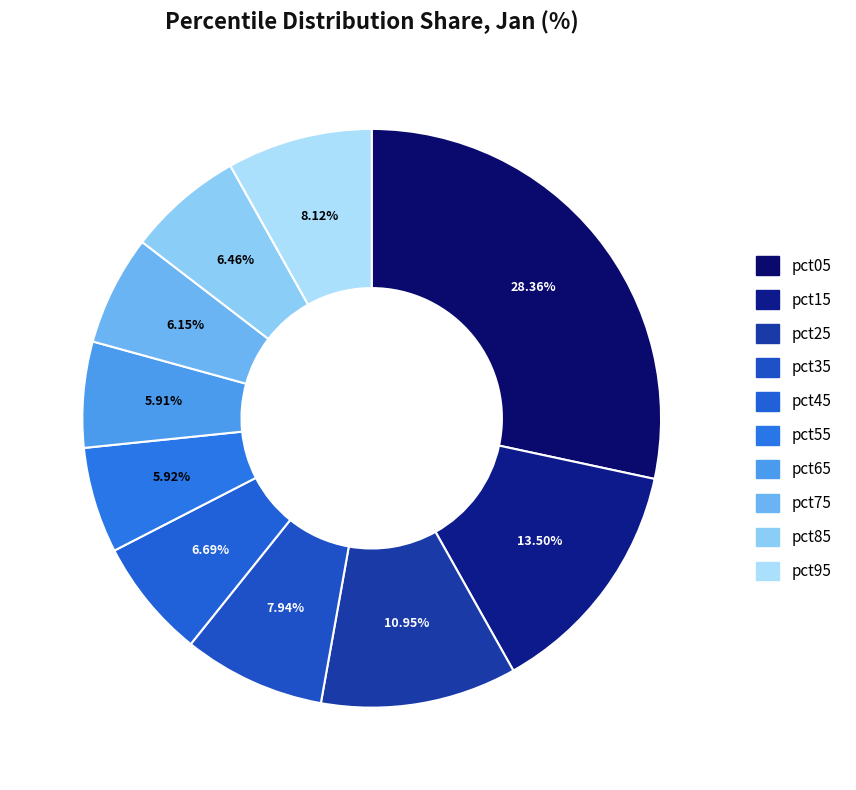

To the nearest percent, what is the average slice percentage?

10%